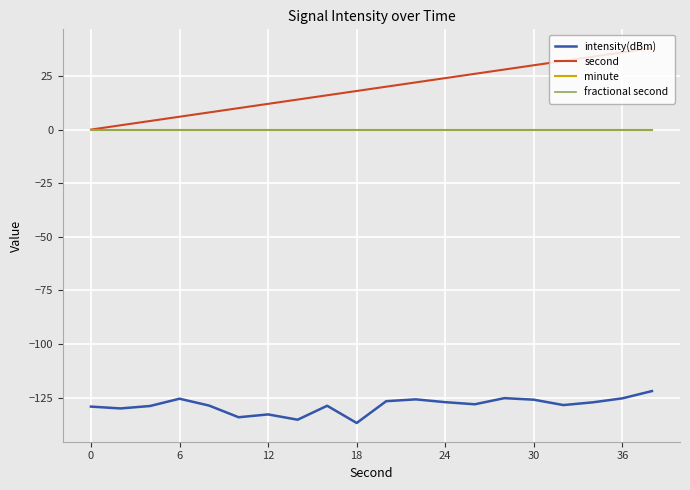

What is the maximum value shown in the chart?

38.0